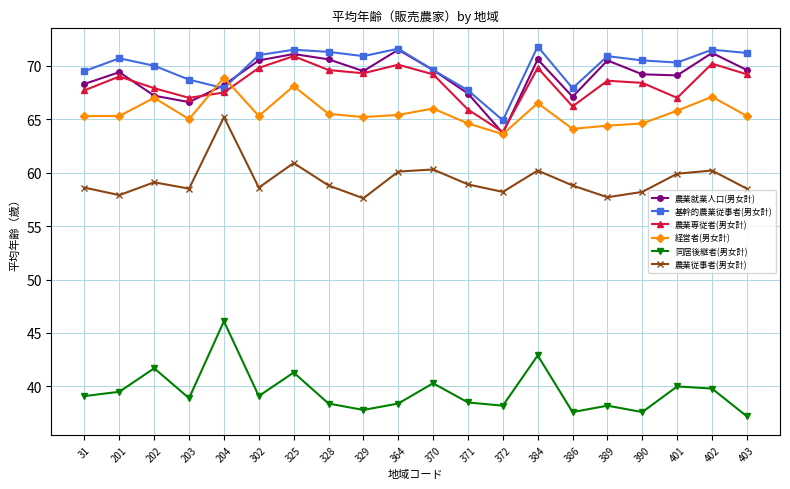

Read the 農業専従者(男女計) value at 372.

63.8